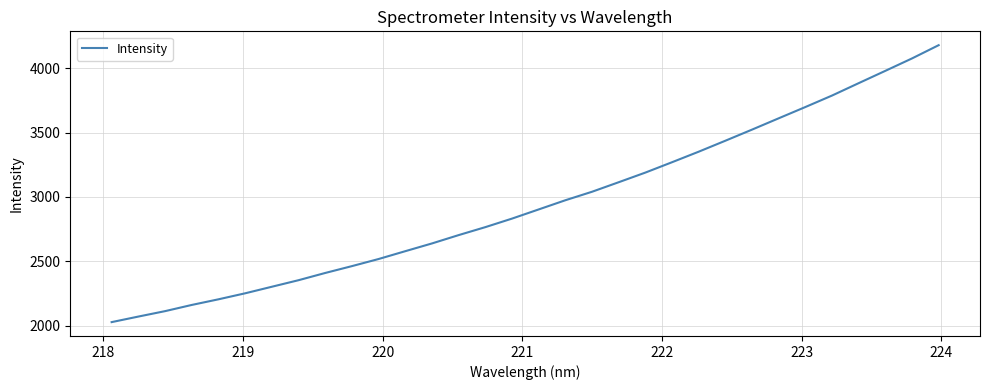

What is the sum of all values?

94396.2